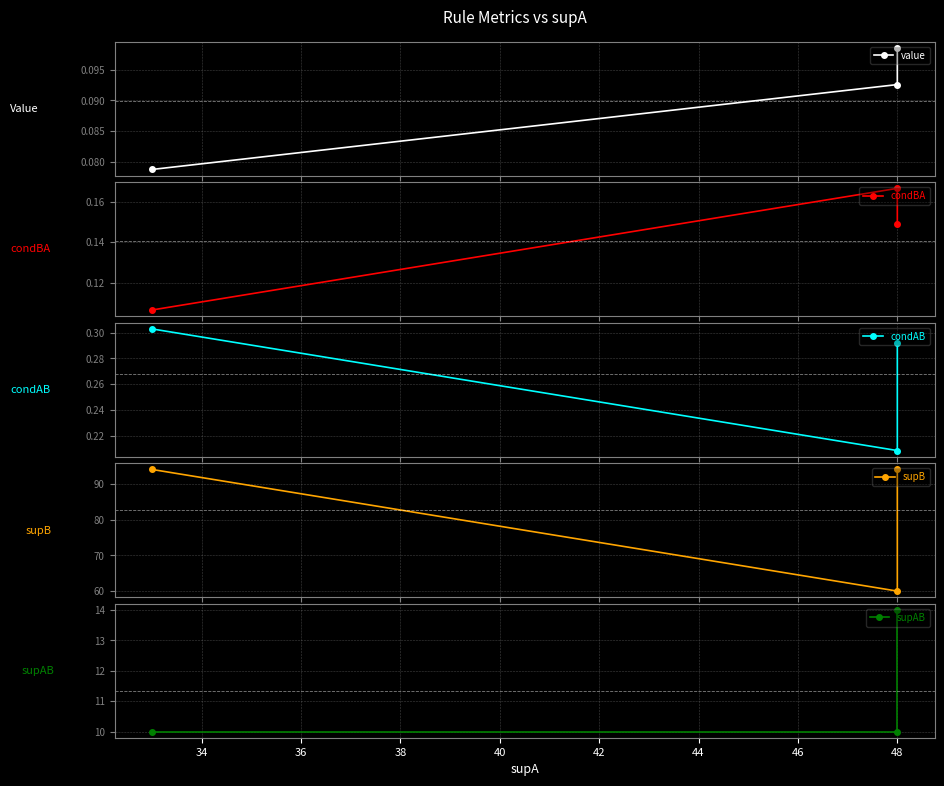

Between 34 and 36, which is larger?

34